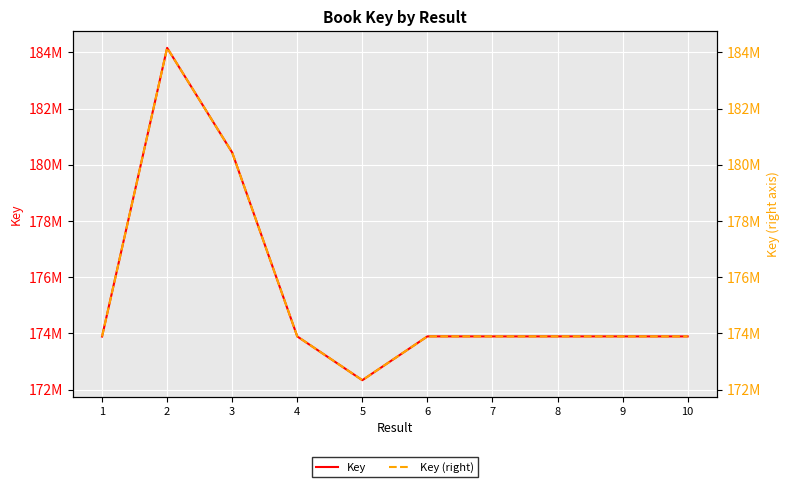

How many data points does each series have?

10